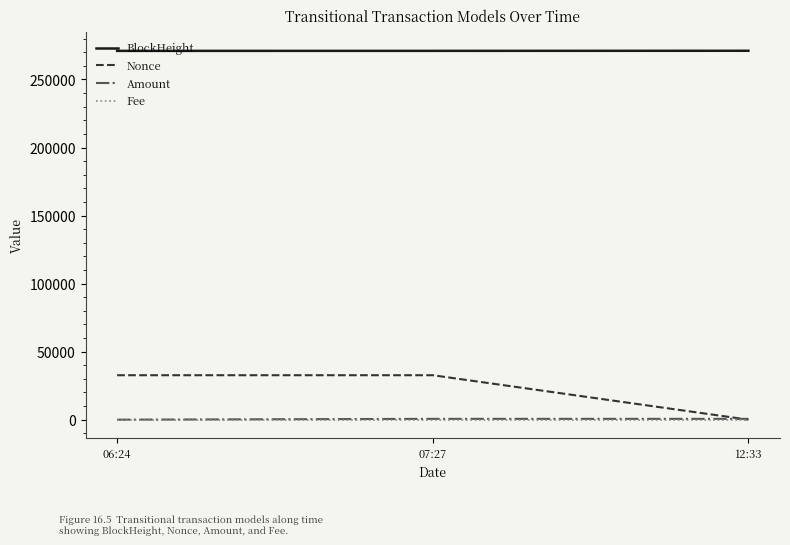

What is the maximum value for Nonce?

32660.0